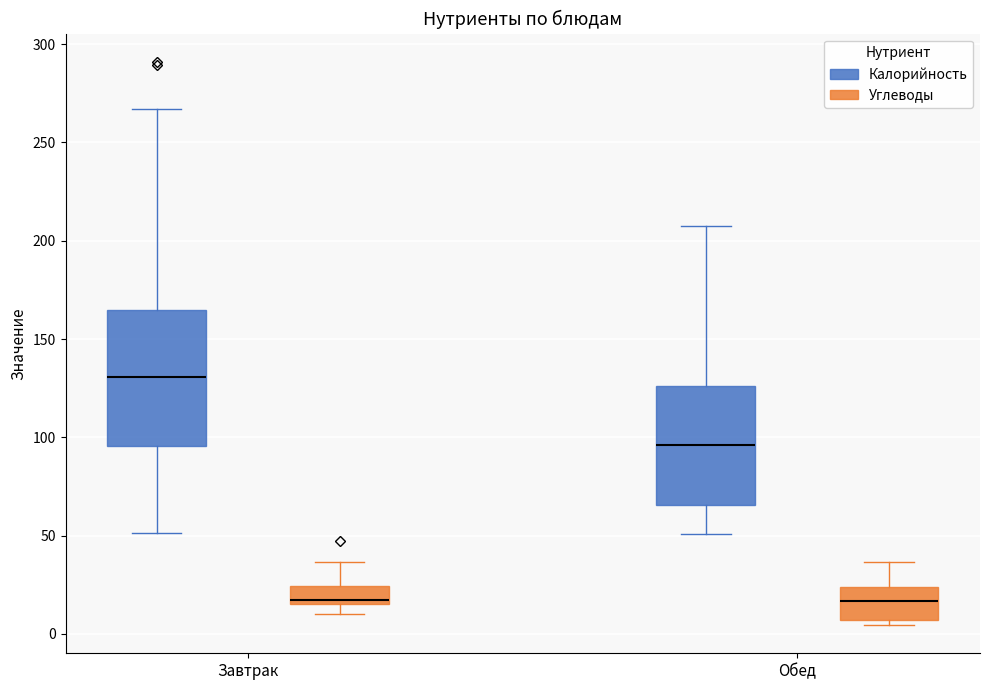

Reading left to right, transcribe this box plot: for each box, give where its median line is, the range the box spans, and where its two whiskers end, as read against the y-axis. The values are not printed on the chart, so give them approximately, as read against the axis.

Завтрак (Калорийность): median 130, box 95 to 165, whiskers 50 to 265
Завтрак (Углеводы): median 15 (just above the box's lower edge), box 15 to 25, whiskers 10 to 35
Обед (Калорийность): median 95, box 65 to 125, whiskers 50 to 210
Обед (Углеводы): median 15, box 5 to 25, whiskers 5 (just below the box's lower edge) to 35